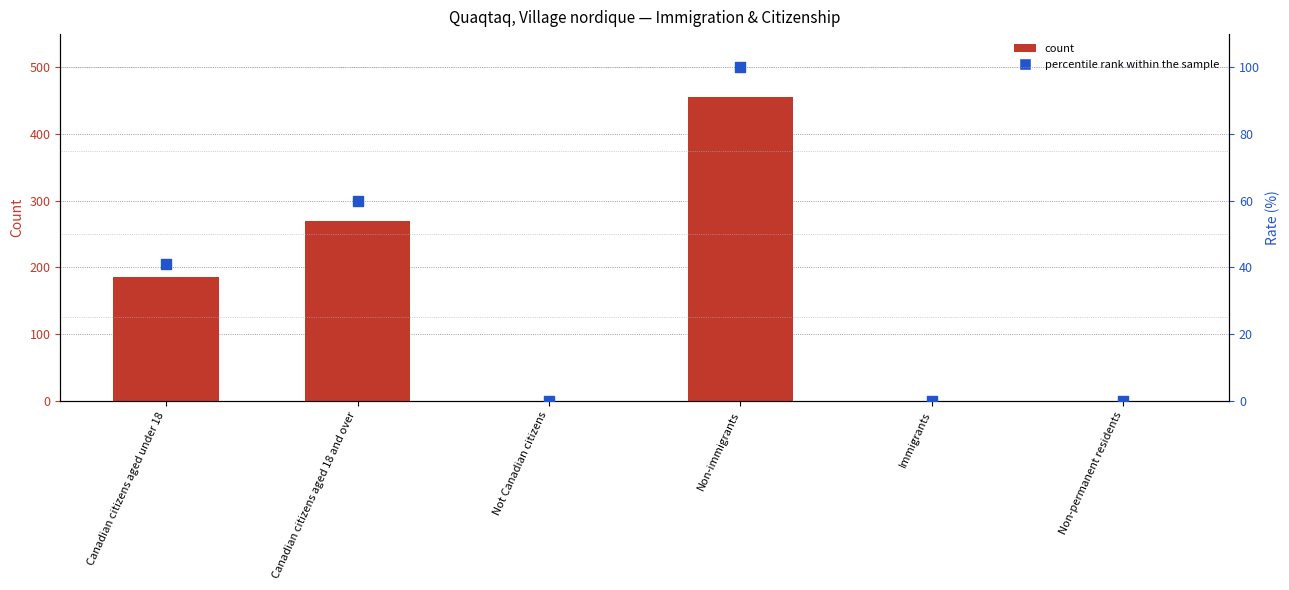

Which series has the largest total across all categories?

count